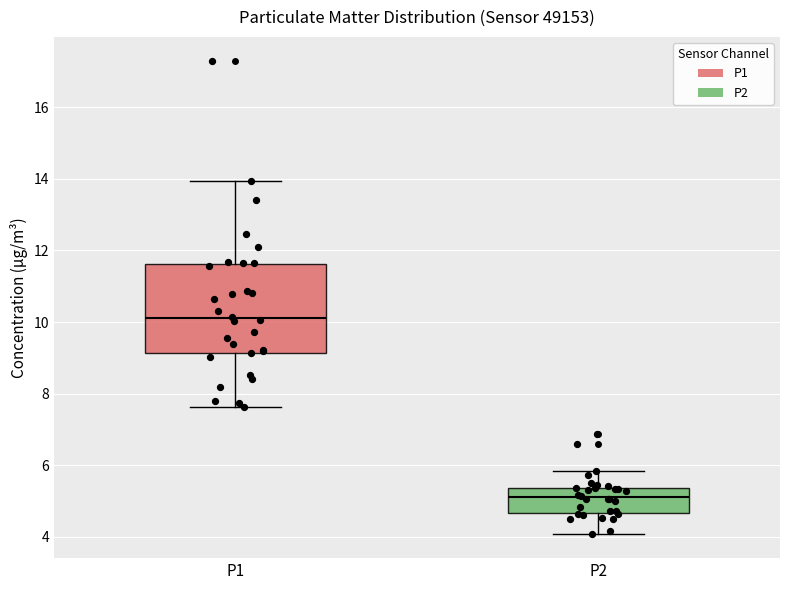

Which box's median line is the lowest?

P2